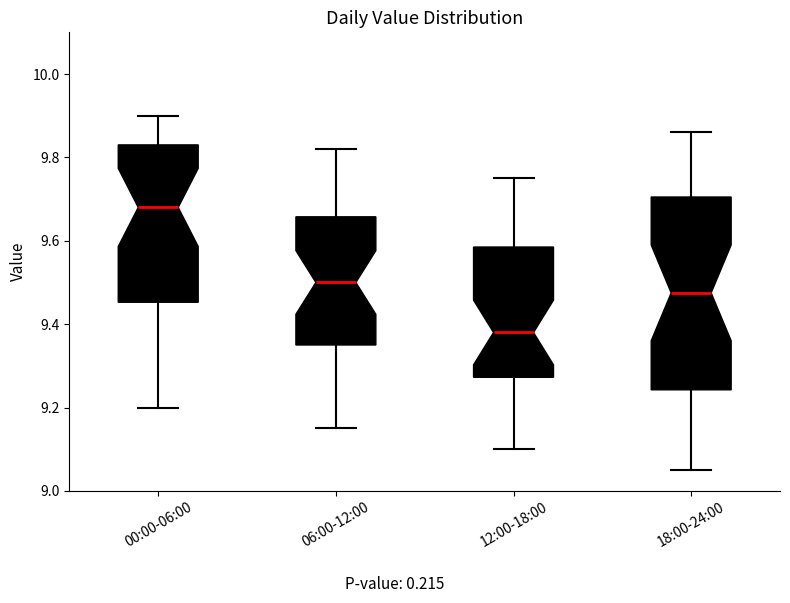

Reading left to right, transcribe this box plot: for each box, give where its median line is, the range the box spans, and where its two whiskers end, as read against the y-axis. The values are not printed on the chart, so give them approximately, as read against the axis.

00:00-06:00: median 9.68, box 9.46 to 9.84, whiskers 9.20 to 9.90
06:00-12:00: median 9.50, box 9.36 to 9.66, whiskers 9.16 to 9.82
12:00-18:00: median 9.38, box 9.28 to 9.58, whiskers 9.10 to 9.76
18:00-24:00: median 9.48, box 9.24 to 9.70, whiskers 9.06 to 9.86